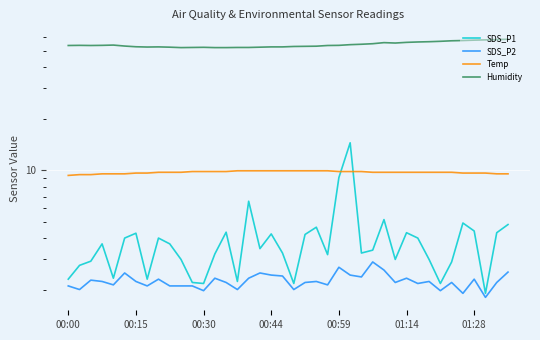

True or false: Humidity and SDS_P2 cross at least once.

False